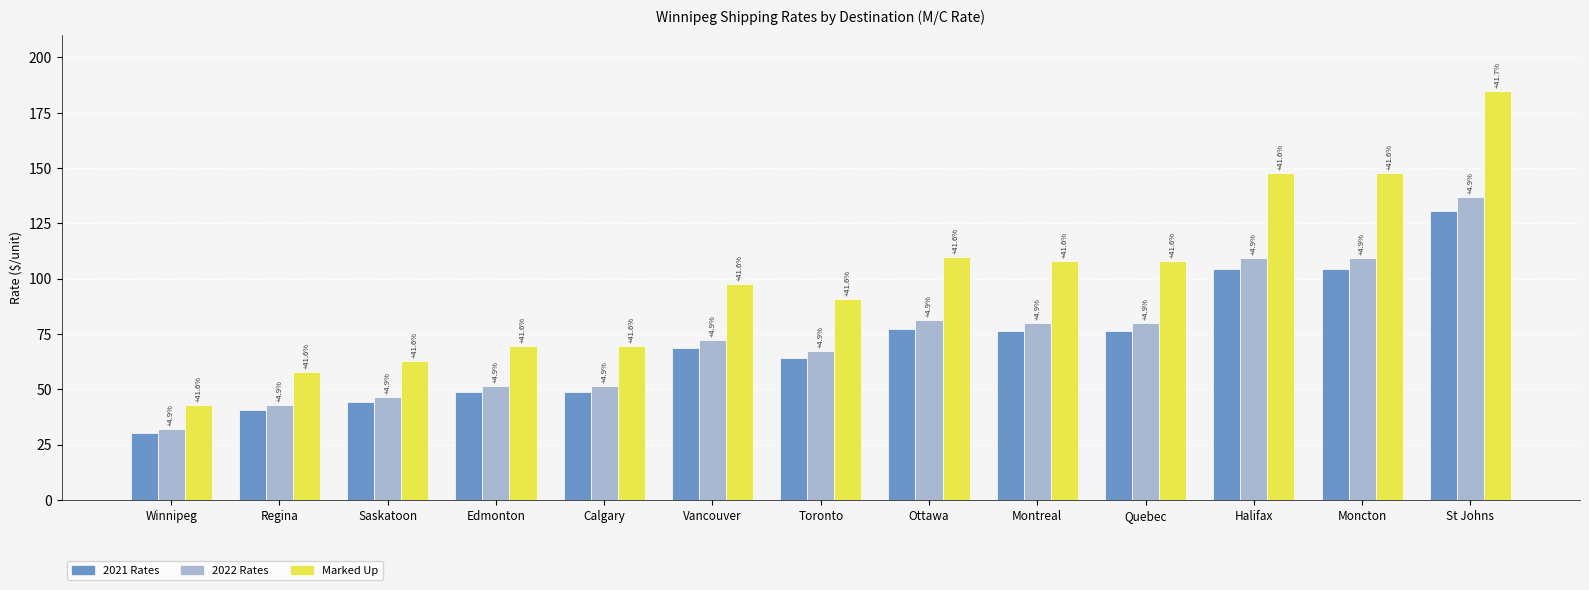

Reading left to right, transcribe all the data shown in this chart.

2021 Rates: 30.3	40.8	44.3	49.0	49.0	68.8	64.1	77.4	76.3	76.3	104.3	104.3	130.5
2022 Rates: 31.8	42.8	46.5	51.4	51.4	72.2	67.3	81.2	80.0	80.0	109.4	109.4	136.9
Marked Up: 43.0	57.8	62.8	69.3	69.3	97.4	90.8	109.6	108.0	108.0	147.7	147.7	184.9